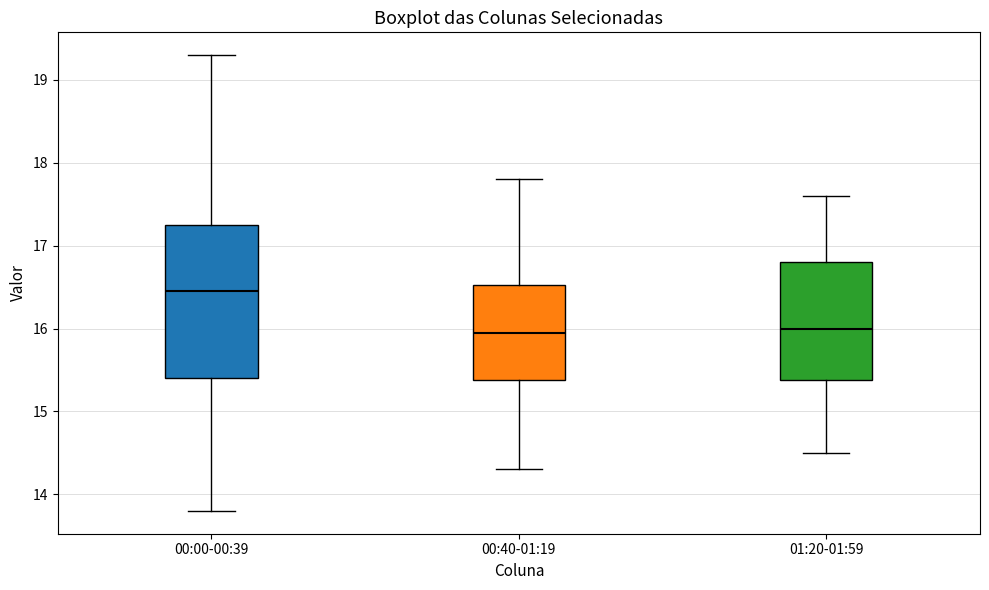

Which box has the highest median line?

00:00-00:39